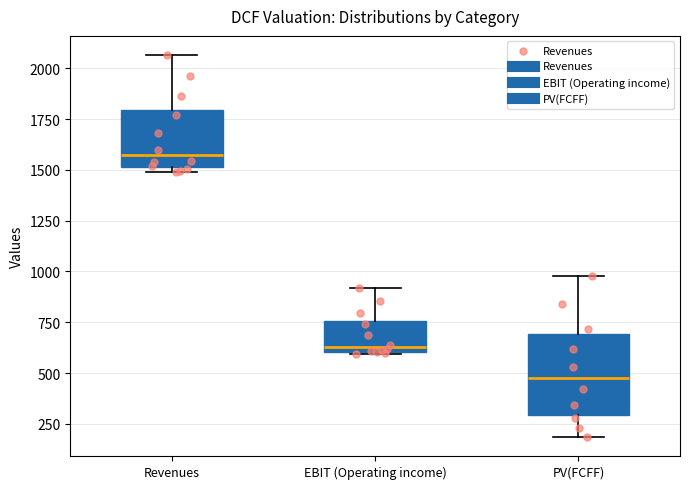

Reading left to right, read every box against the y-axis: the position of its median line, the range the box covers, and the ends of its whiskers. The values are not printed on the chart, so give them approximately, as read against the axis.

Revenues: median 1550, box 1500 to 1800, whiskers 1500 (just below the box's lower edge) to 2050
EBIT (Operating income): median 650, box 600 to 750, whiskers 600 to 900
PV(FCFF): median 500, box 300 to 700, whiskers 200 to 1000